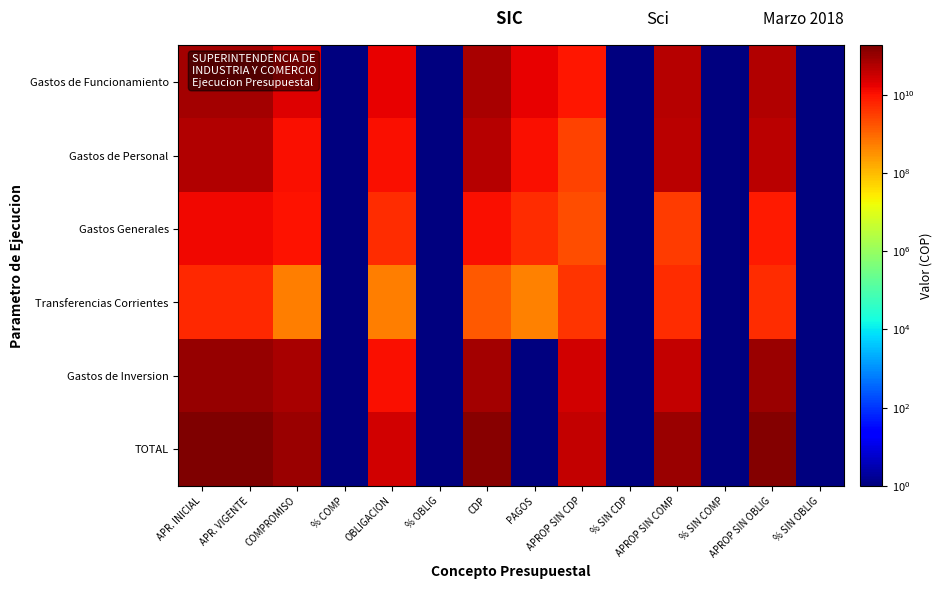

At which category is the sum across all series the highest?

APR. VIGENTE